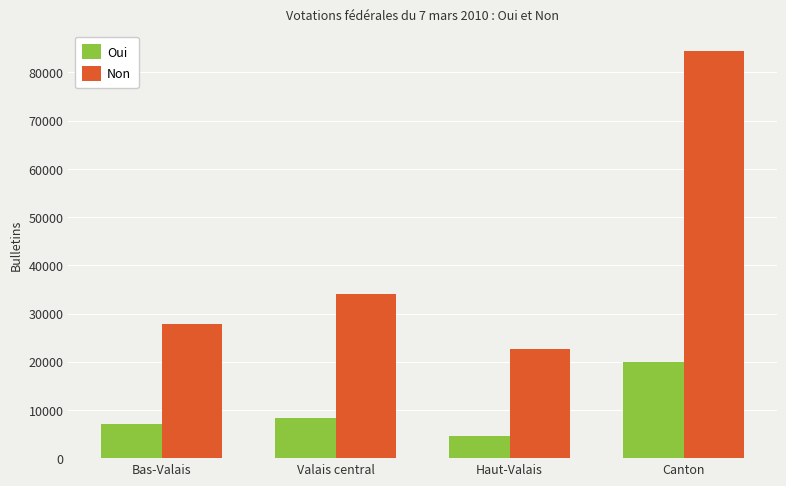

What is the average value of the Oui series?

9960